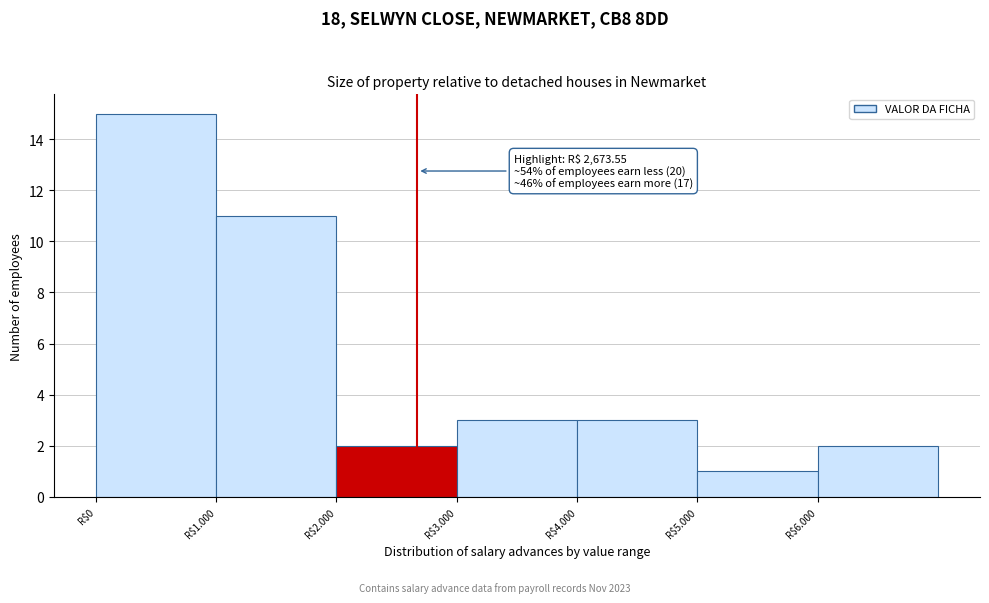

Reading left to right, extract all data points from this chart.

15	11	2	3	3	1	2